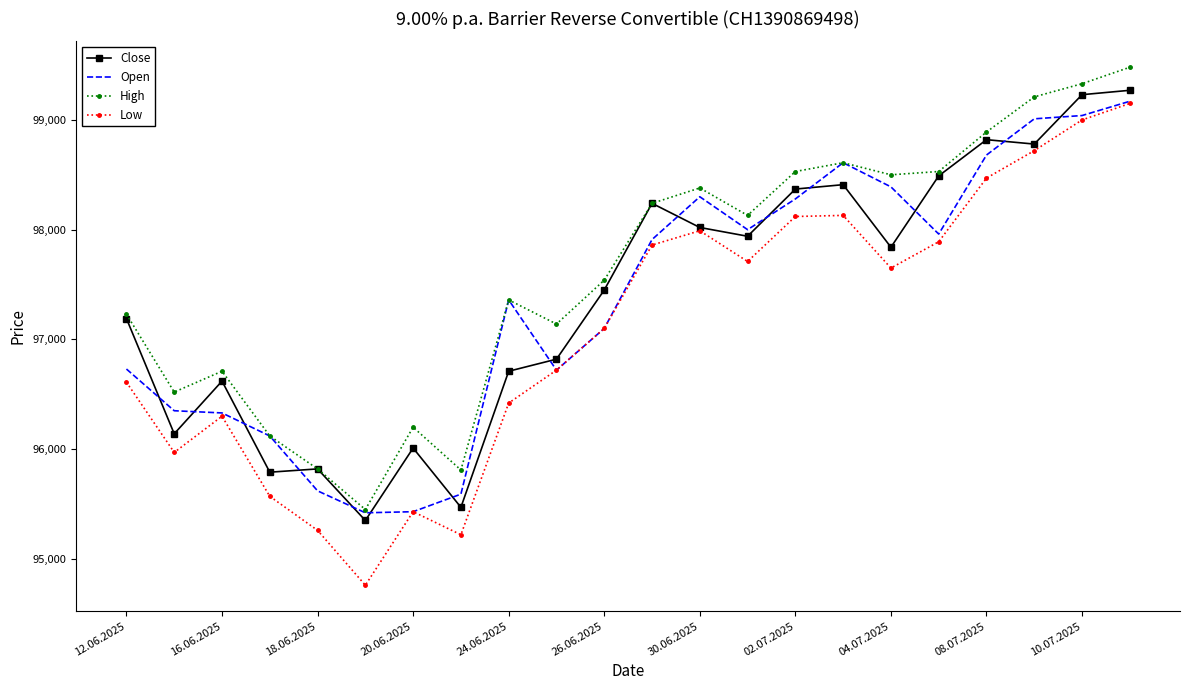

Which series has the largest total across all categories?

High